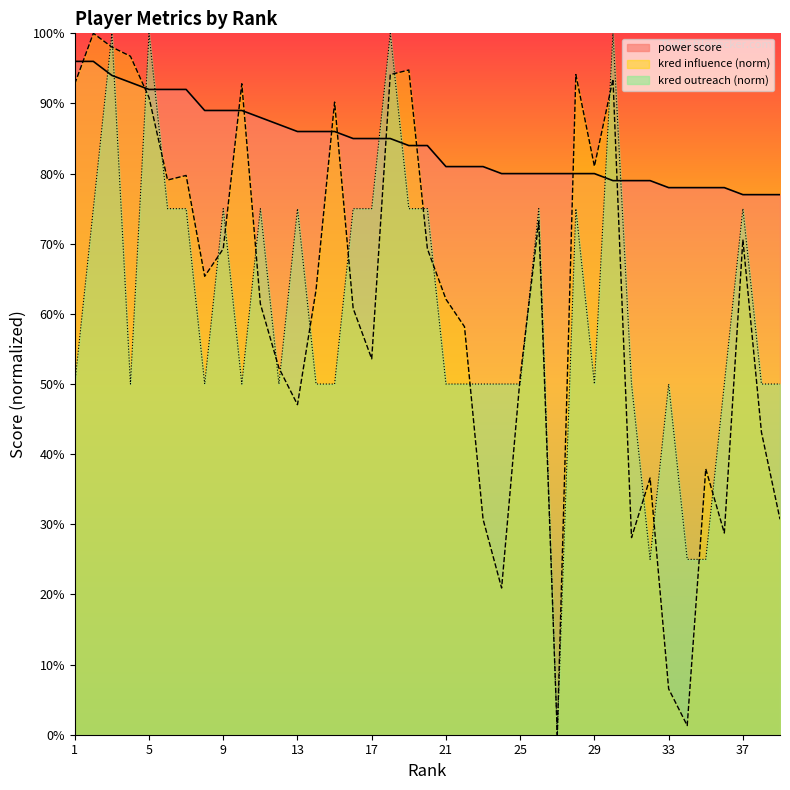

How many values in the power score series exceed 84?

18